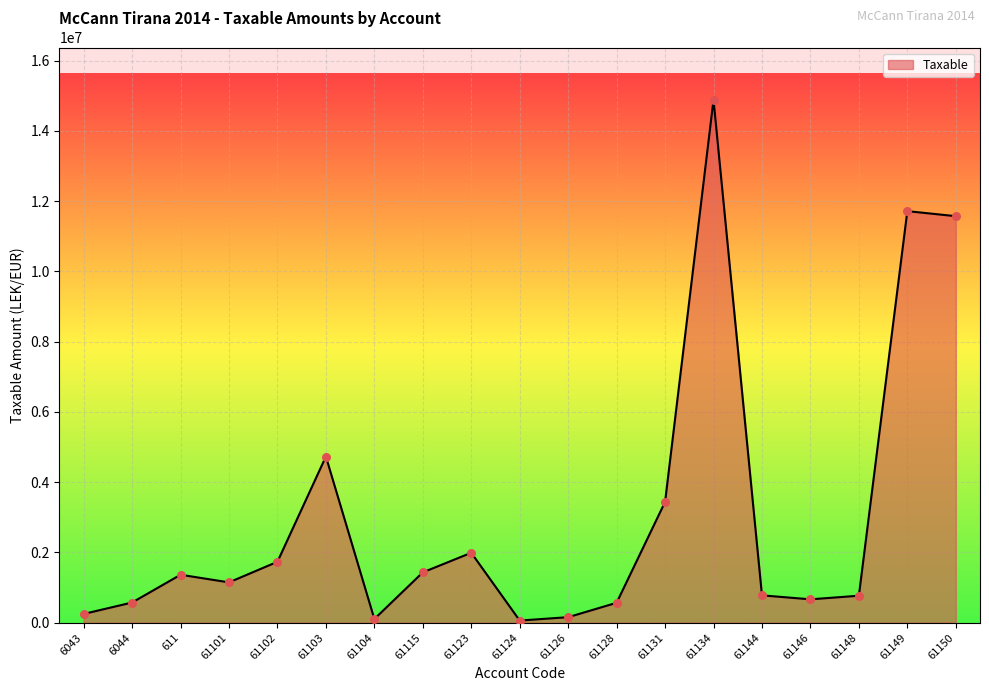

What is the ratio of the value at 61144 to the value at 61115?

0.5